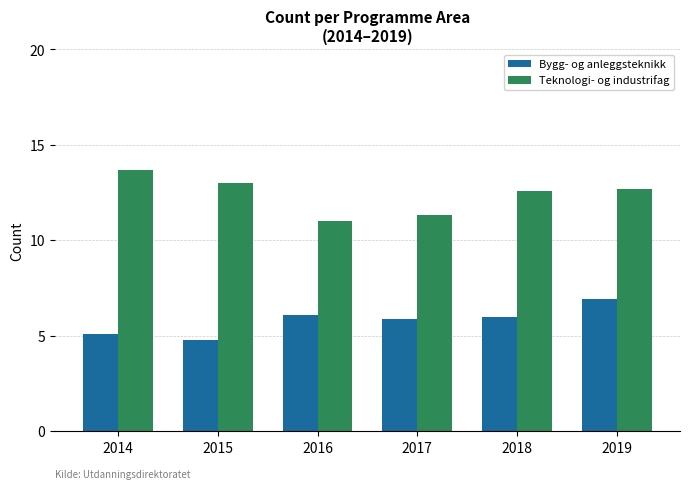

What is the average value of the Bygg- og anleggsteknikk series?

5.8